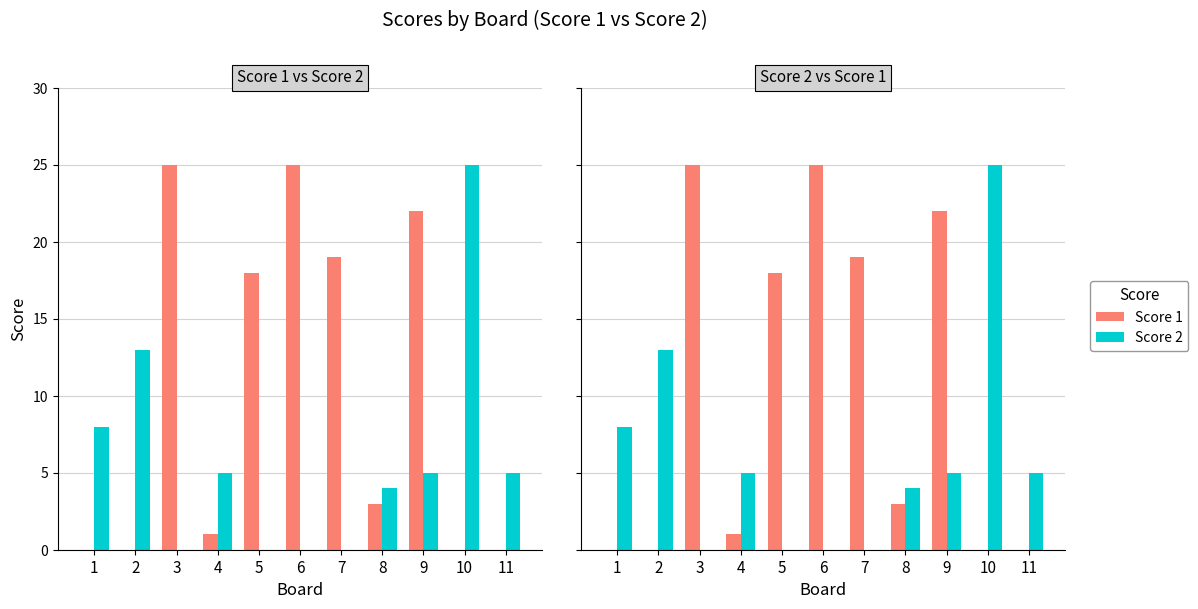

At which category does the chart reach its minimum across all series?

1